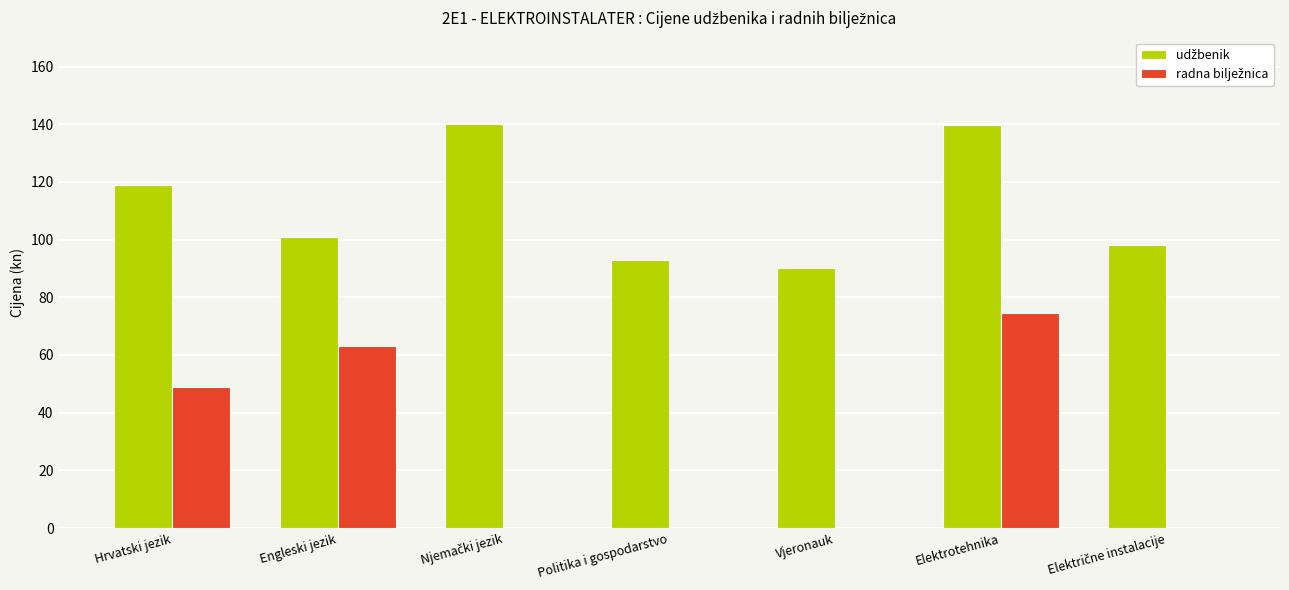

What is the total value across all series at Engleski jezik?

164.0